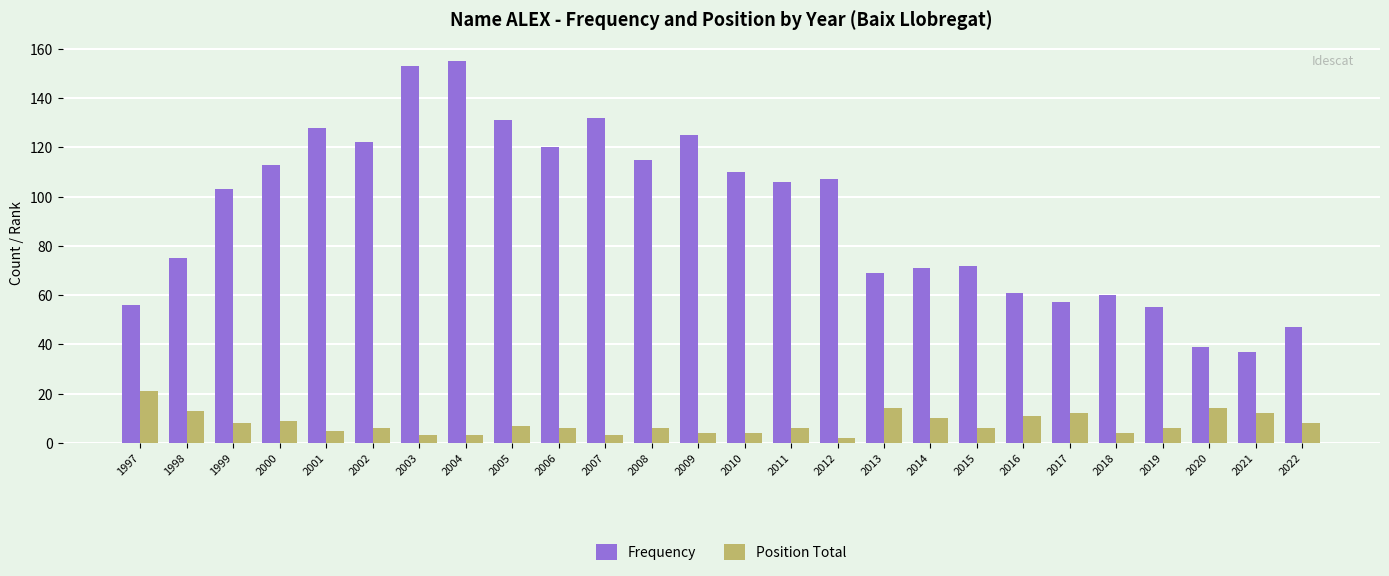

How many groups of bars are there?

26